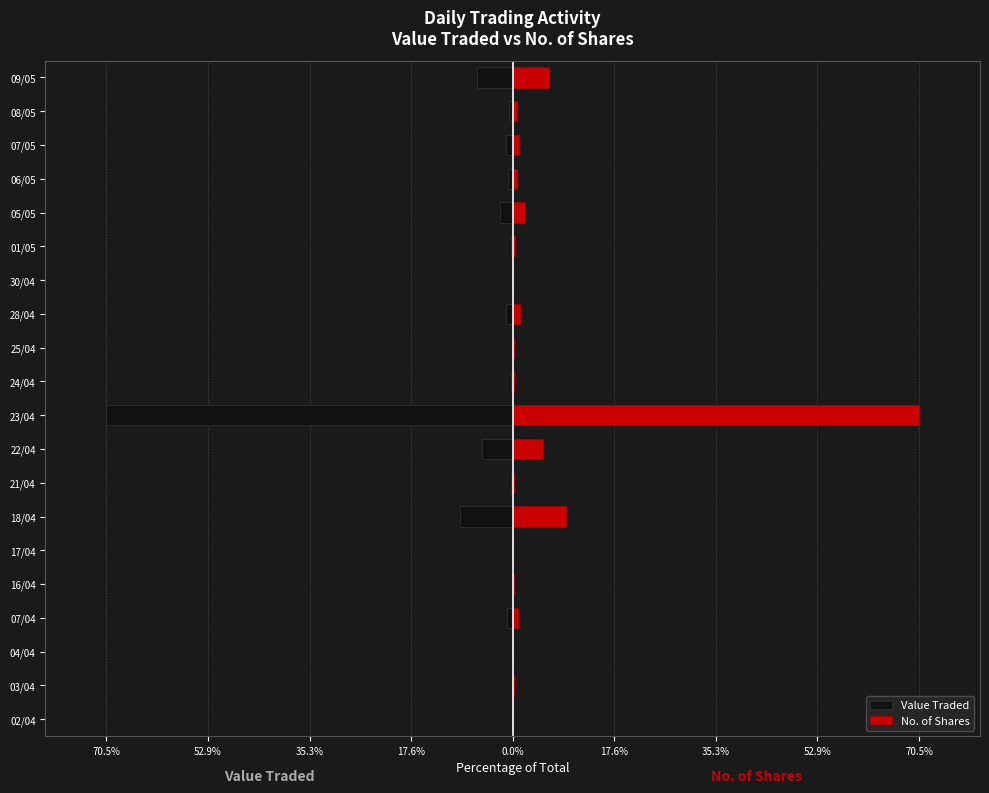

What is the minimum value for Value Traded?

-70.5